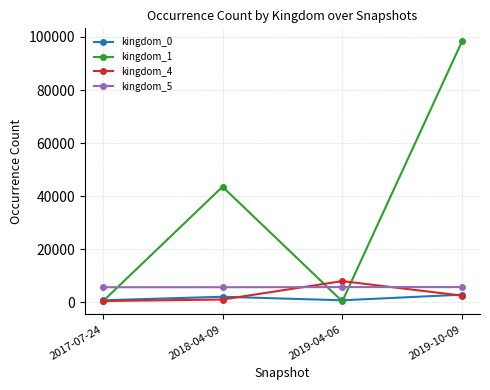

How many categories are shown in the chart?

4